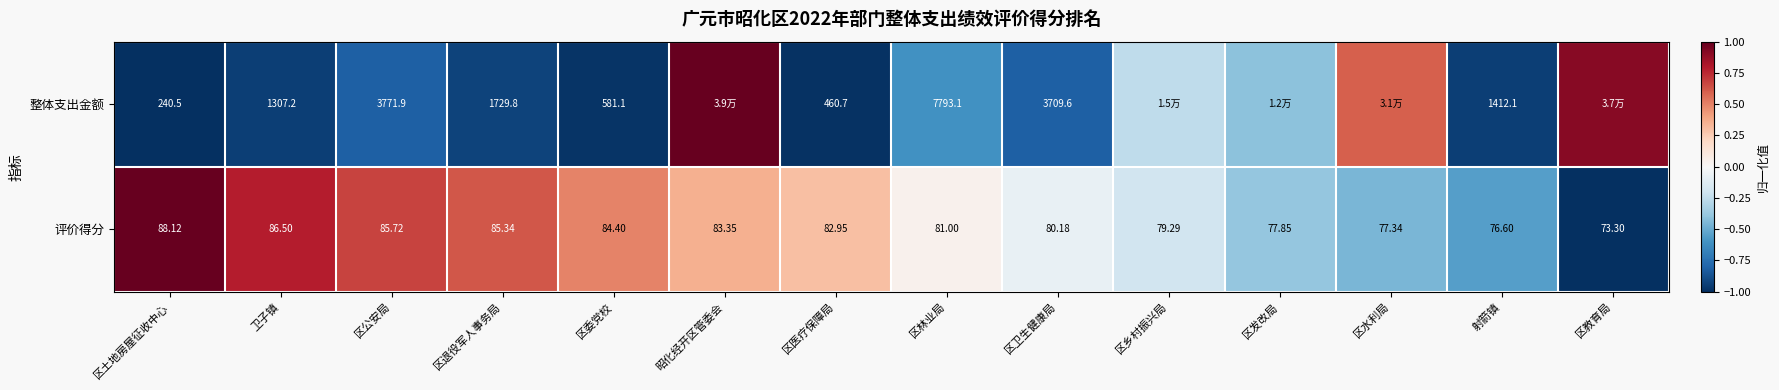

Is the value of 整体支出金额 at 区土地房屋征收中心 greater than the value of 评价得分 at 区卫生健康局?

Yes